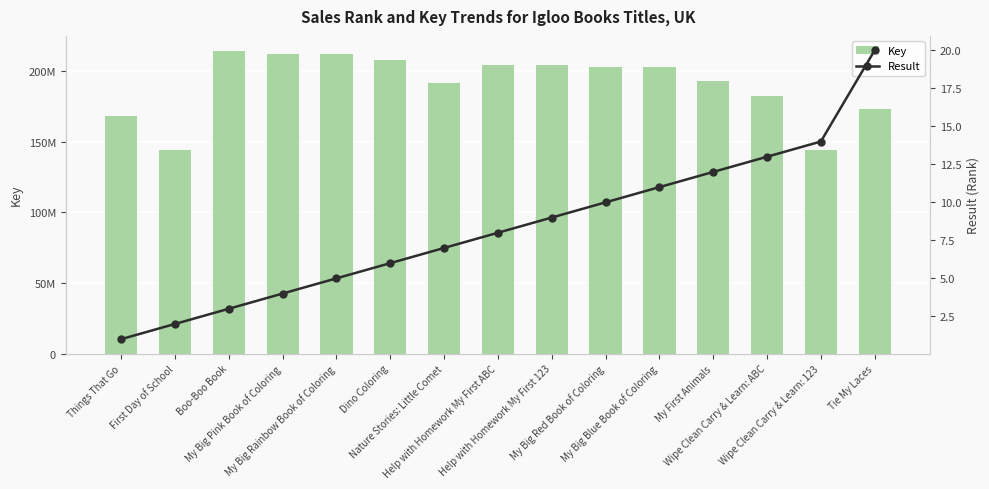

What is the total value across all series at Tie My Laces?

173044166